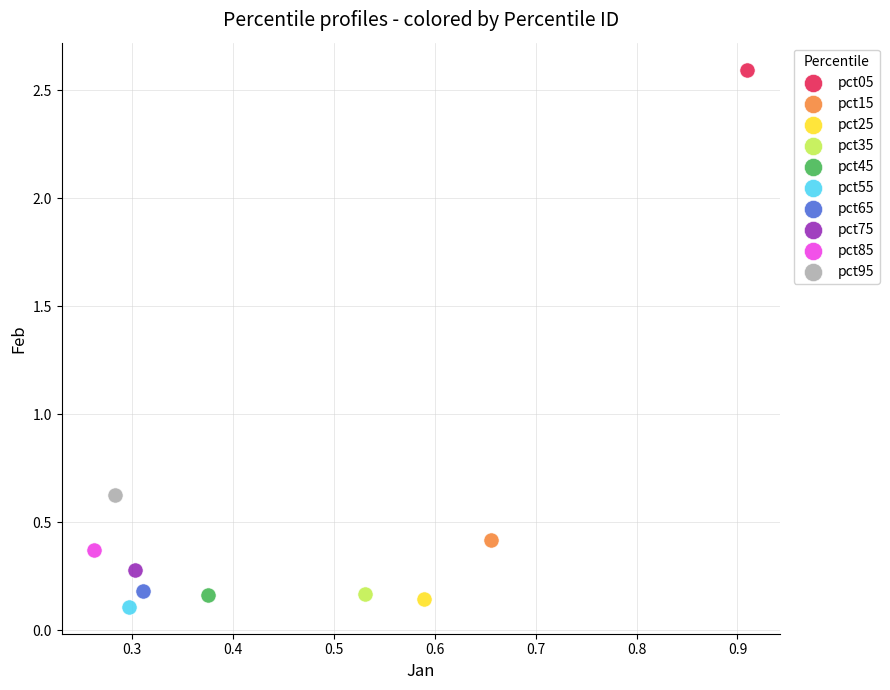

What are all the series names shown in the legend?

pct05, pct15, pct25, pct35, pct45, pct55, pct65, pct75, pct85, pct95